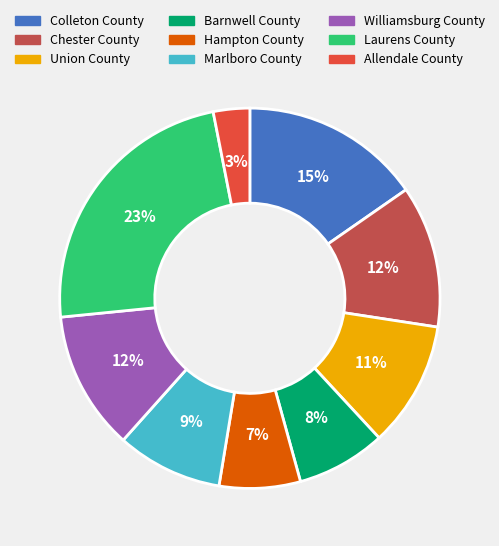

Which slice is the largest?

Laurens County